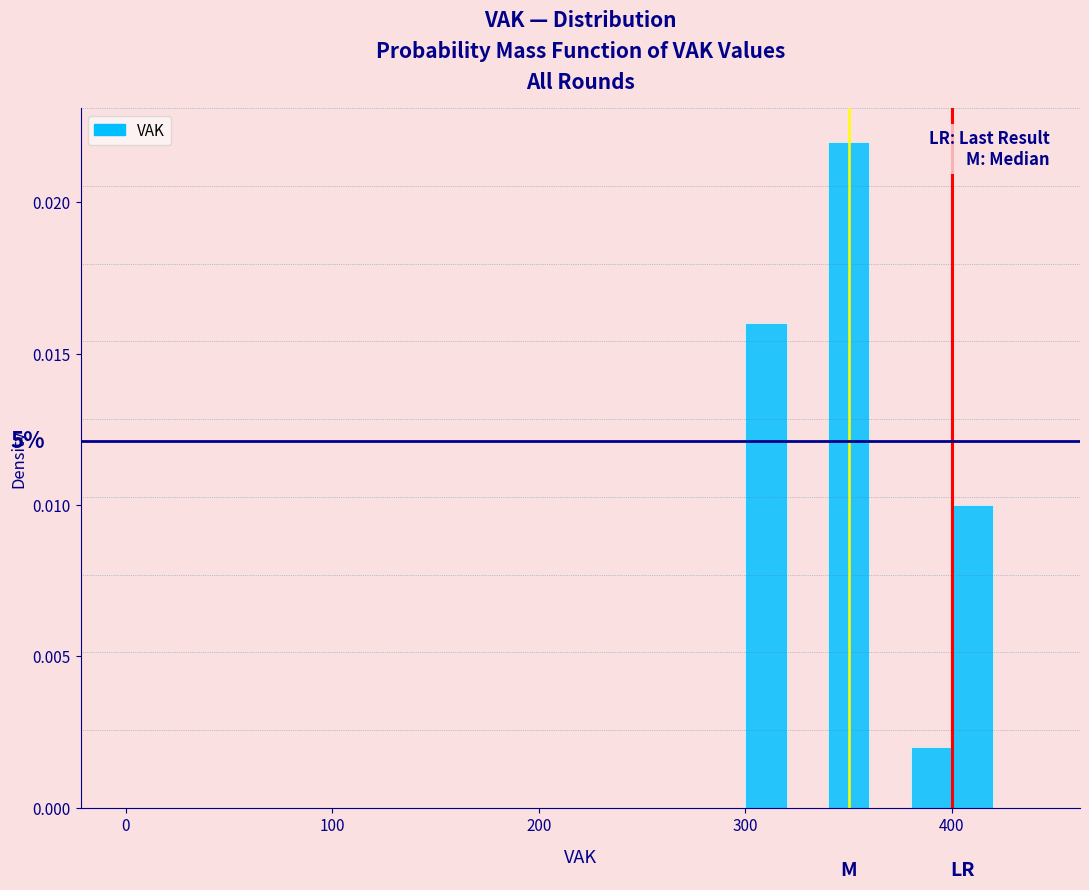

Read against the x-axis, roughly where is the centre of the tallest bar?

350